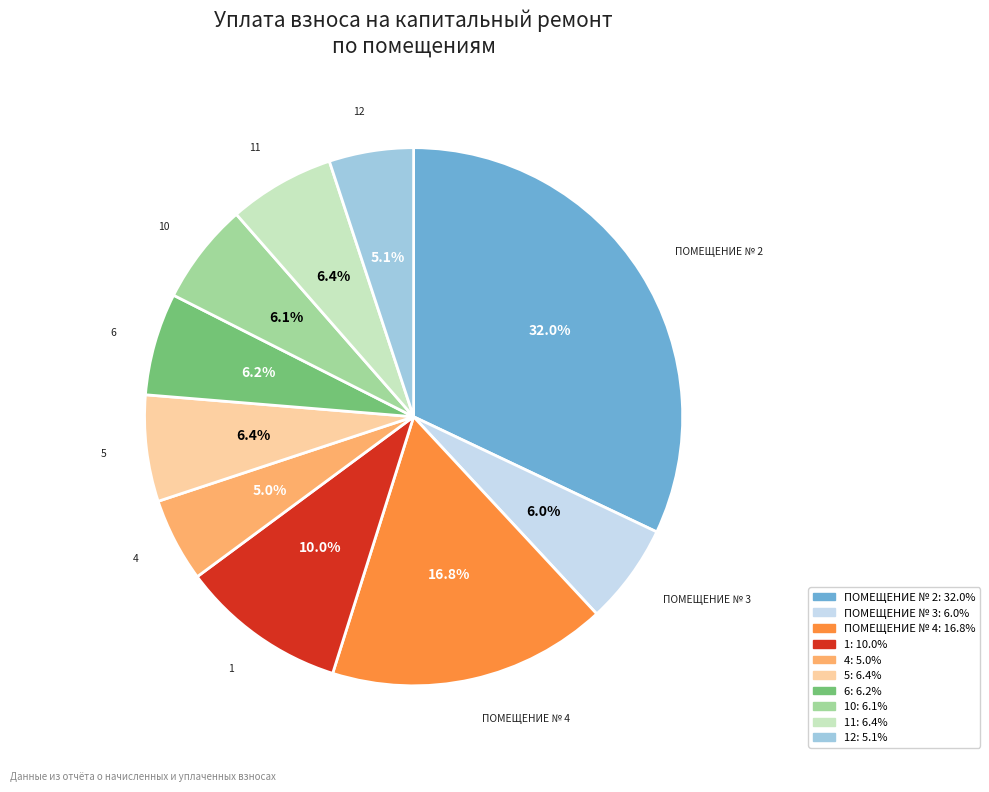

To the nearest percent, what is the average slice percentage?

10%